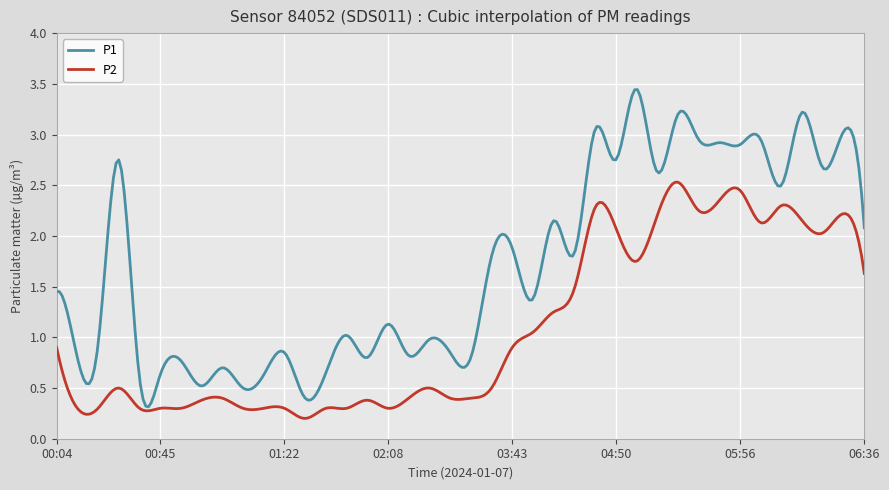

True or false: P2 and P1 intersect in this chart.

False